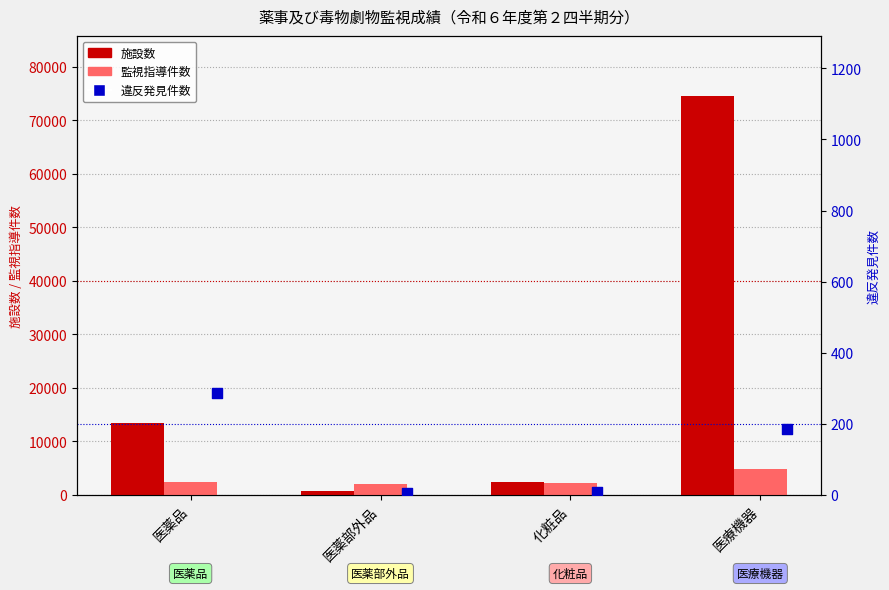

Is the value of 監視指導件数 at 医薬品 greater than the value of 違反発見件数 at 医薬品?

Yes